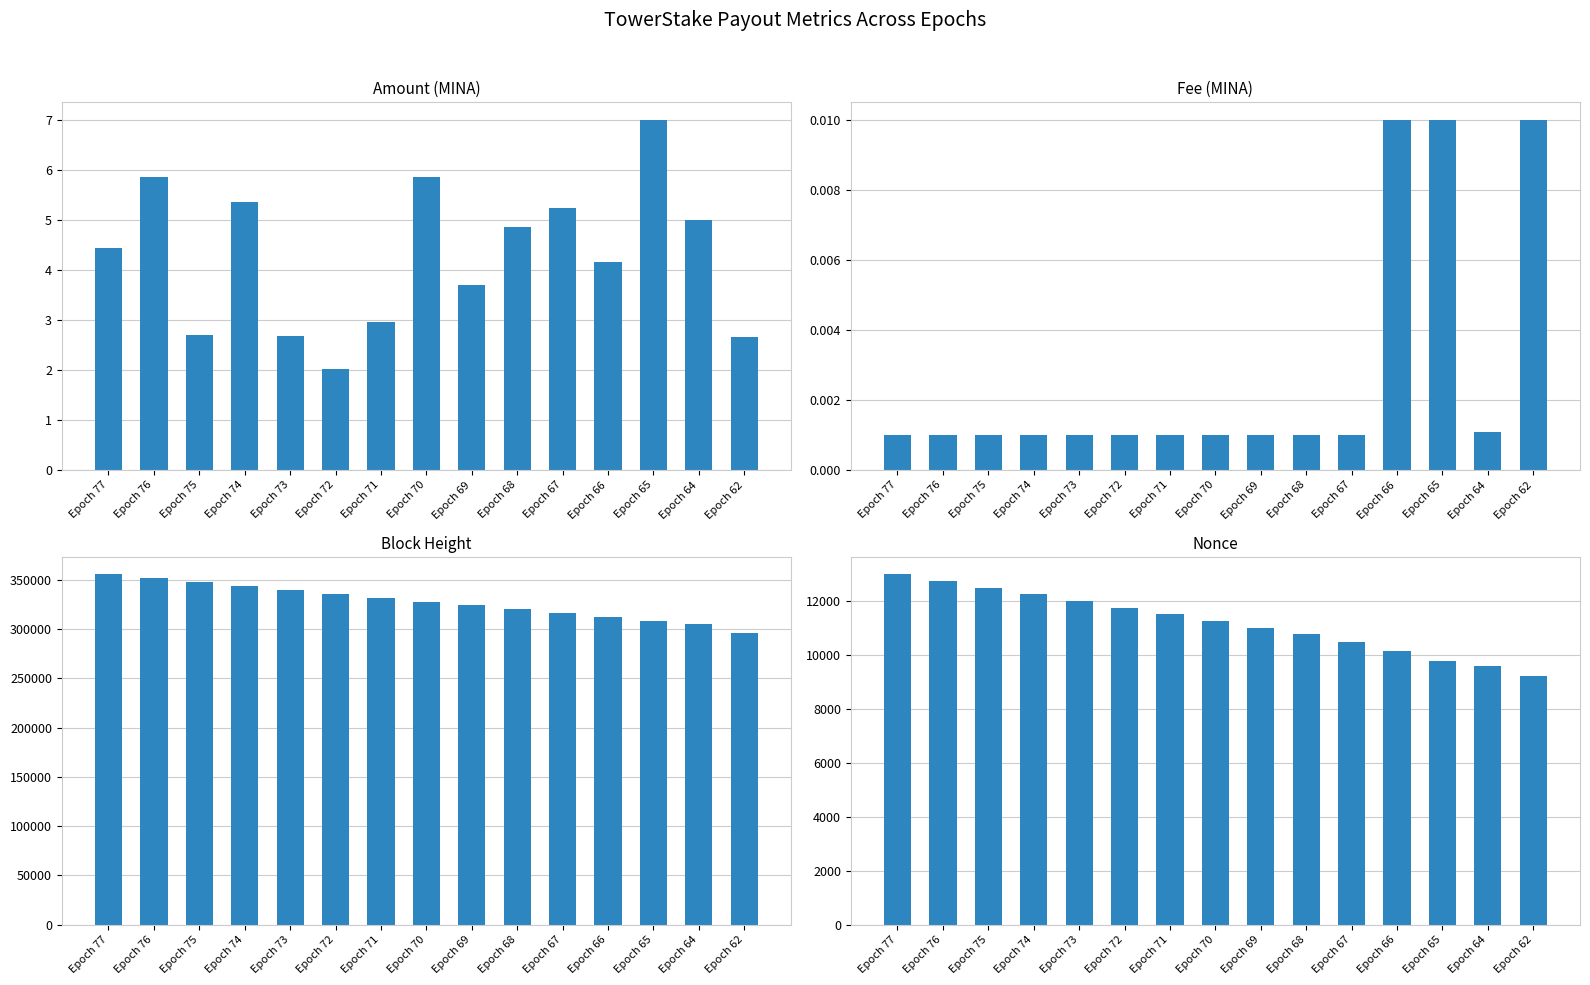

Between Epoch 64 and Epoch 69, which is larger?

Epoch 64